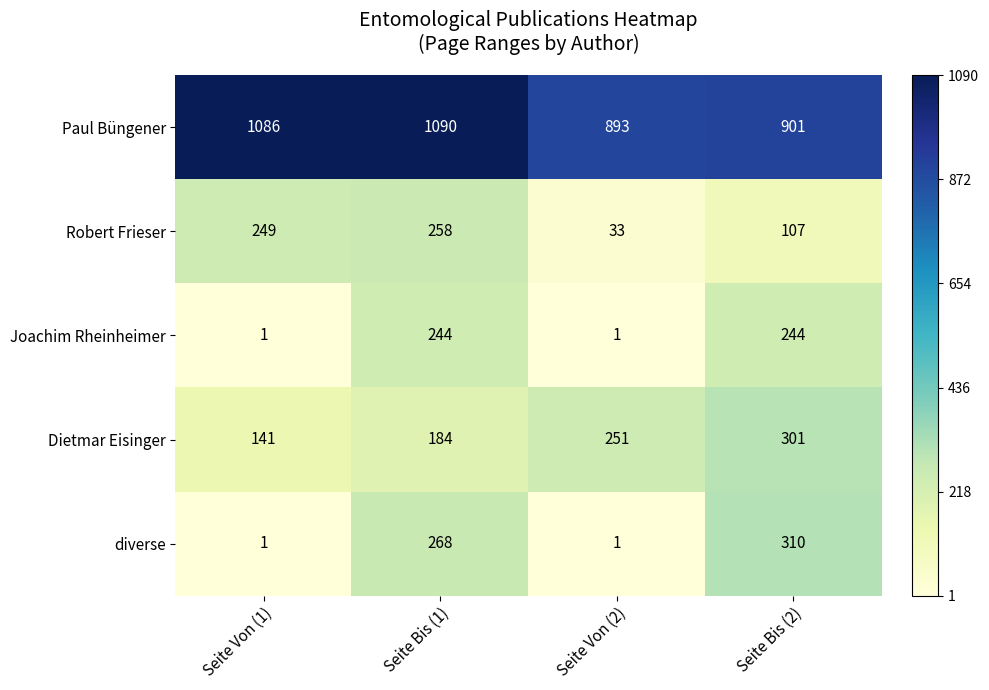

What is the highest value of the Paul Büngener series?

1090